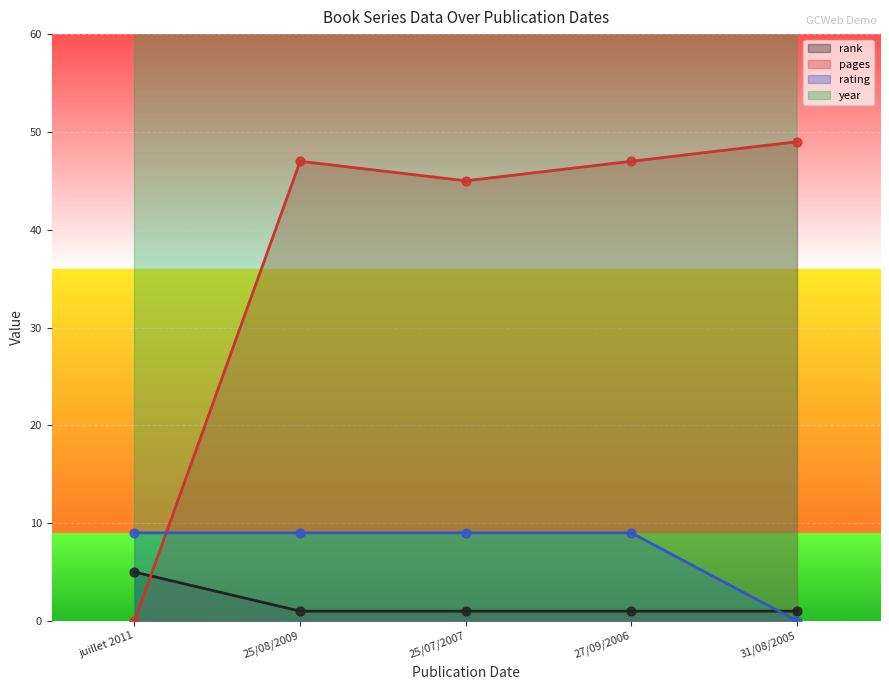

Which series has the largest total across all categories?

year